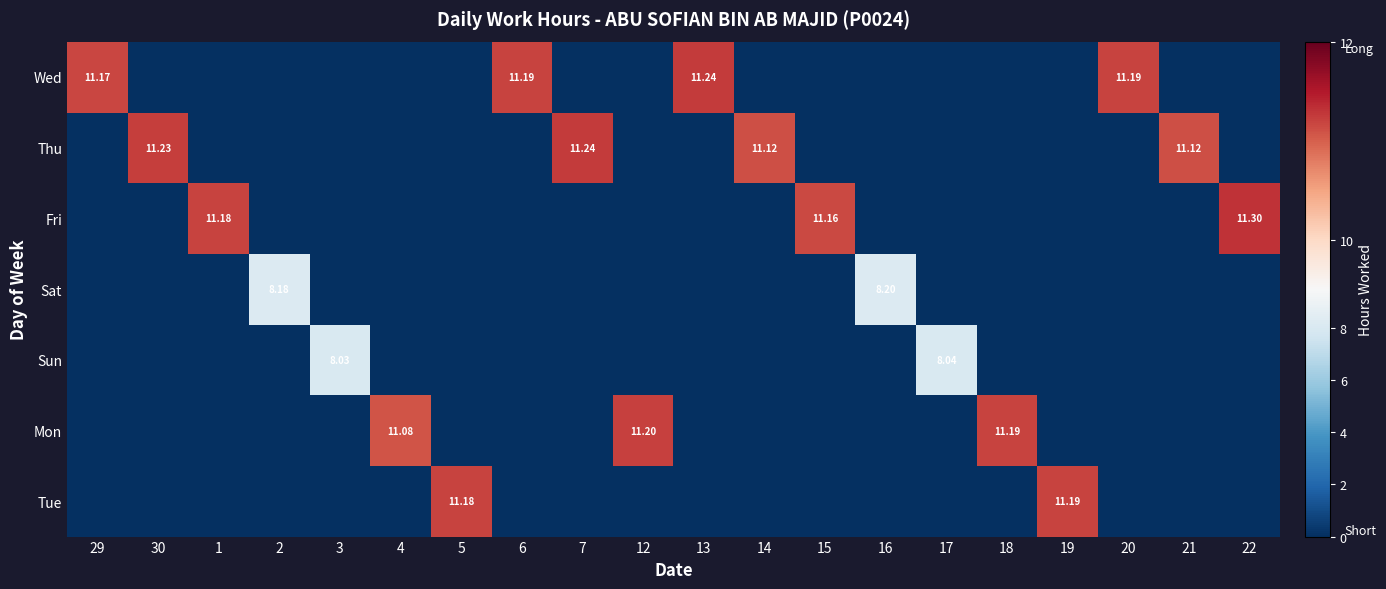

What is the sum of all Wed values?

44.8